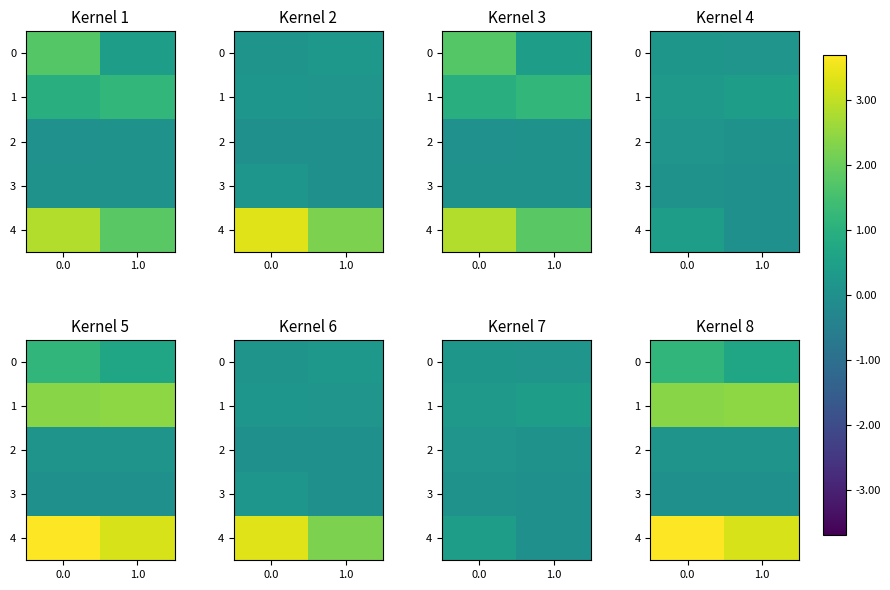

List the labels in order of 4 value, smallest first.

1.0, 0.0